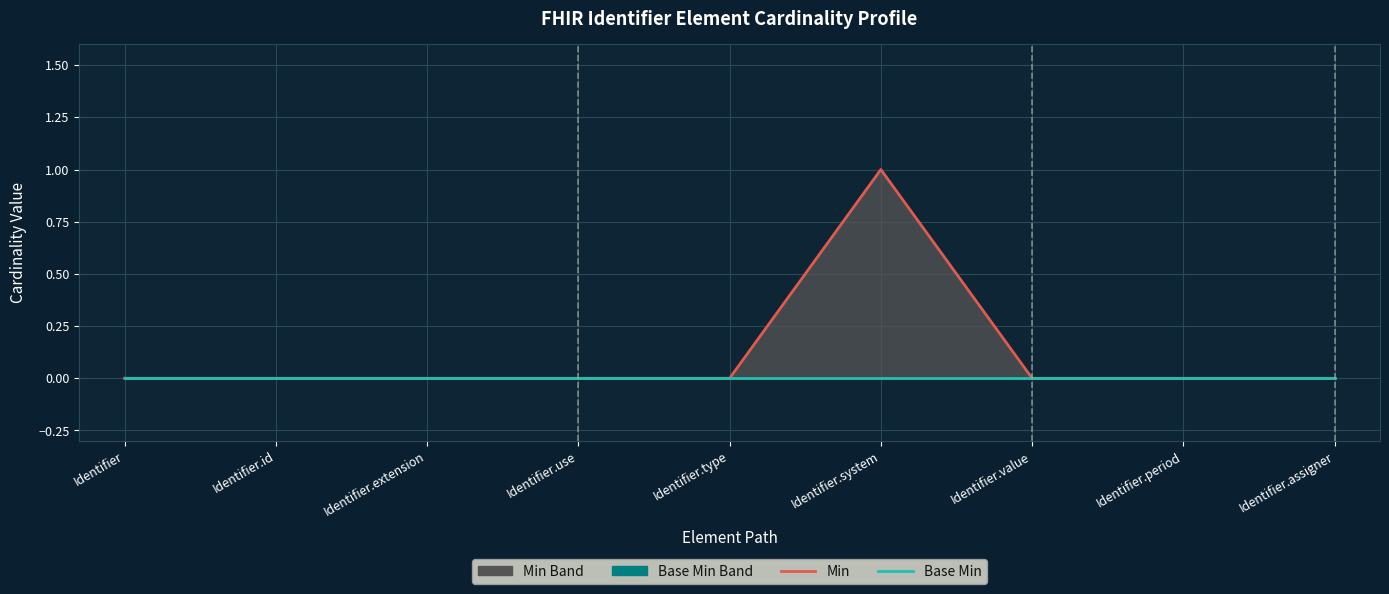

True or false: Base Min and Min intersect in this chart.

False